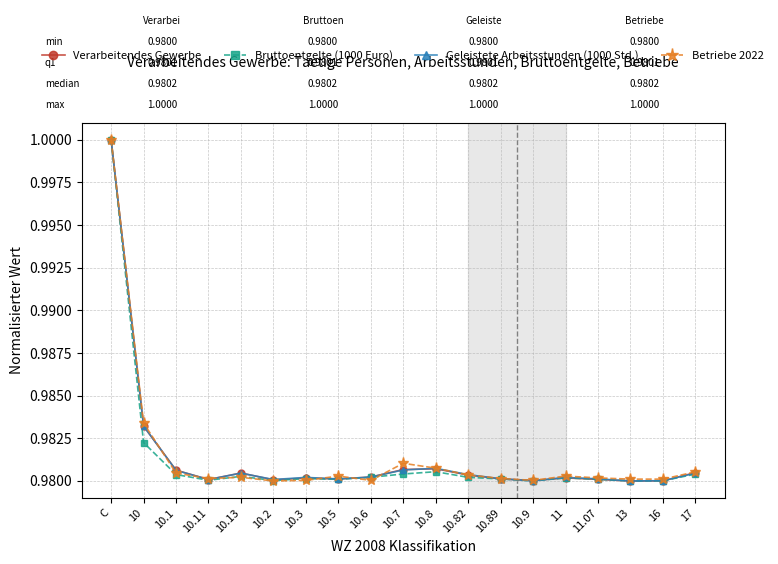

At how many categories does at least one series exceed 0?

19